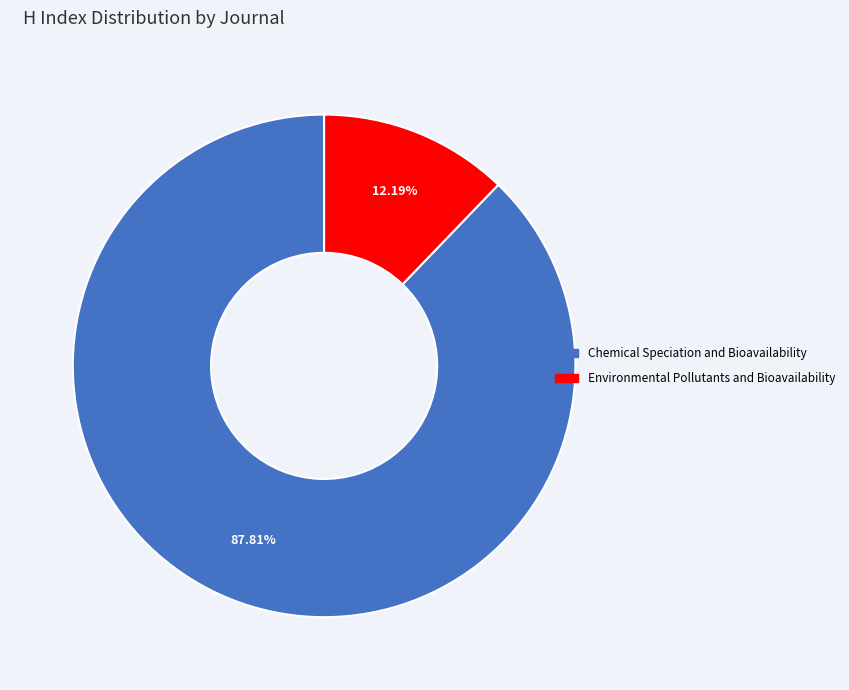

Count the number of slices in the pie.

2